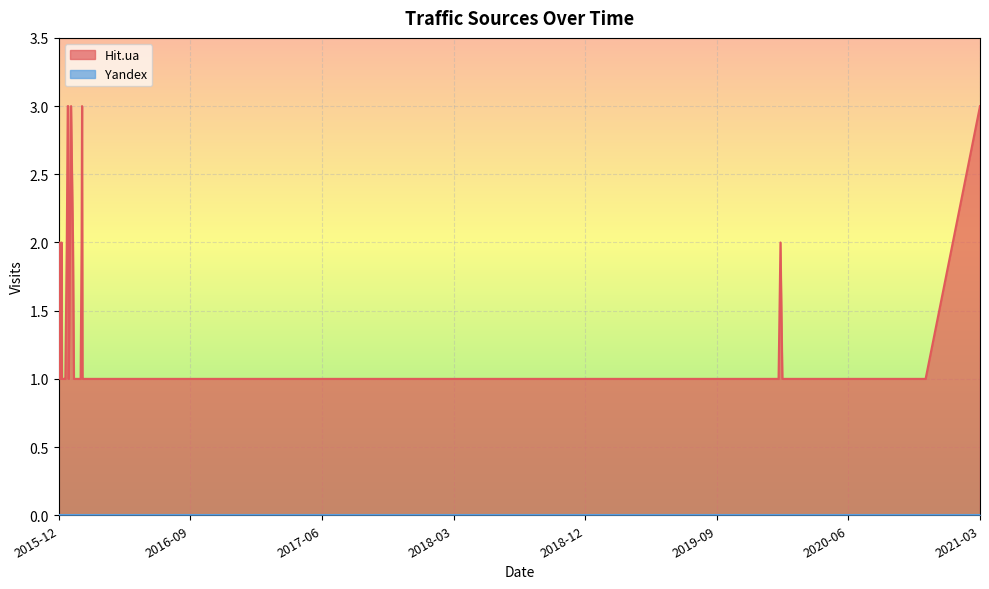

What are all the series names shown in the legend?

Hit.ua, Yandex